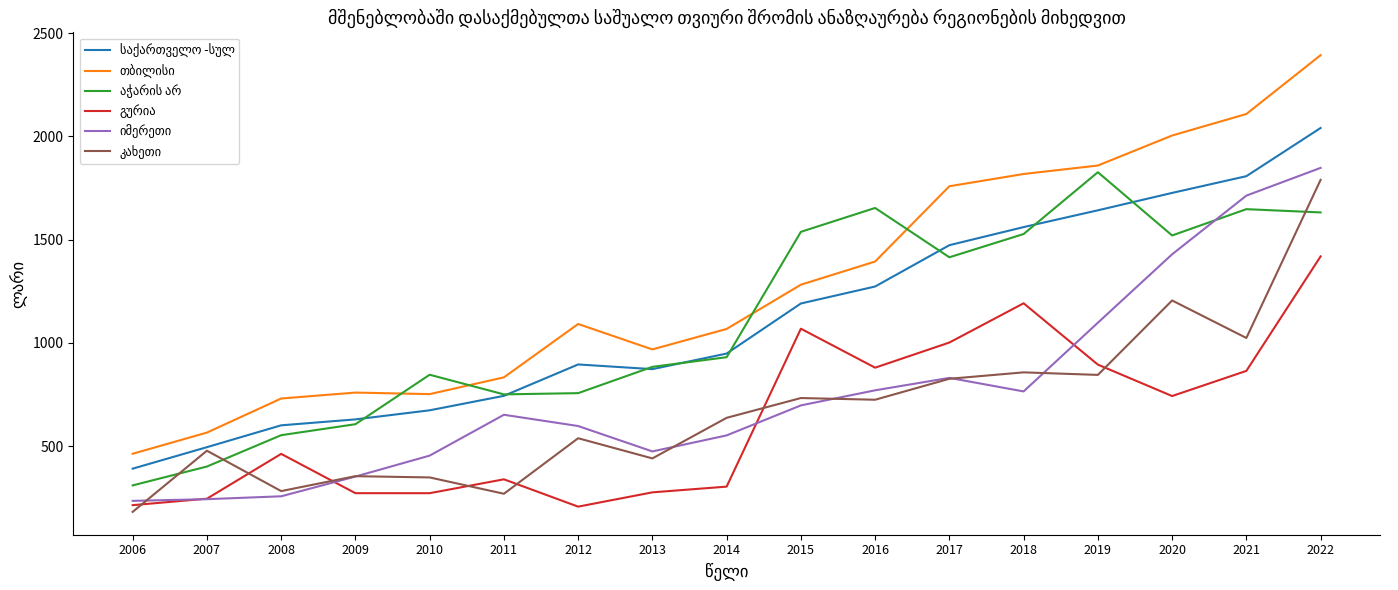

What is the greatest value displayed?

2392.9